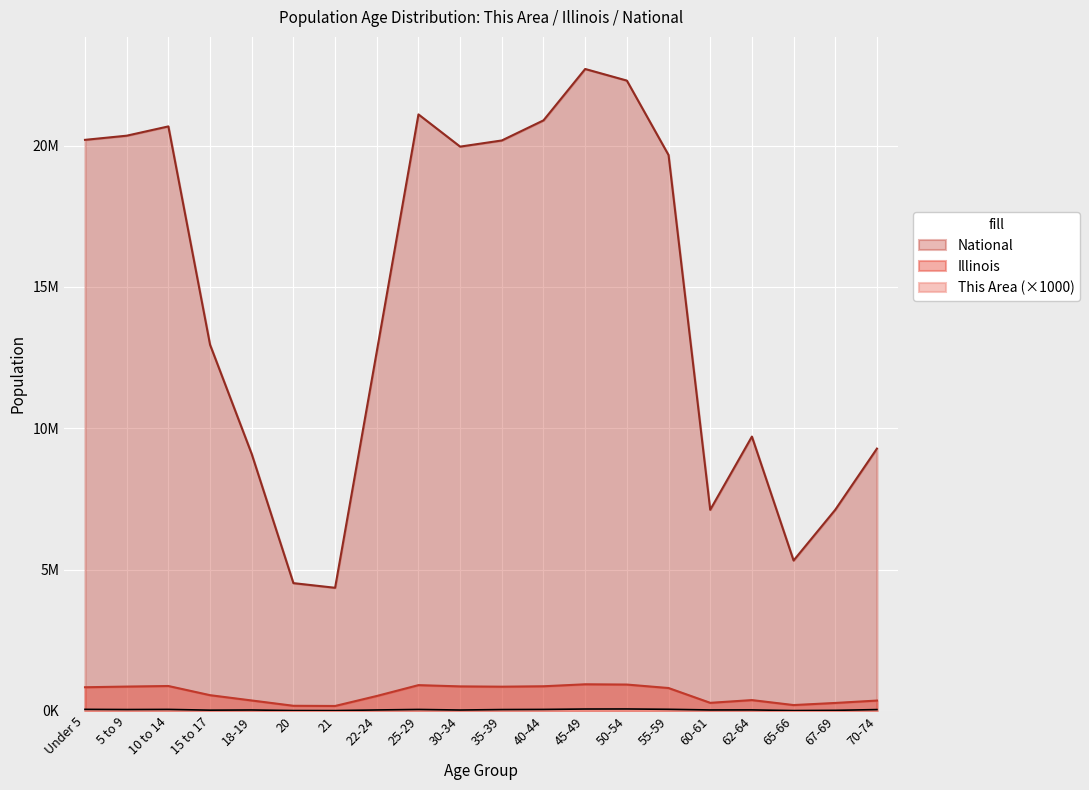

Which series has the largest total across all categories?

National